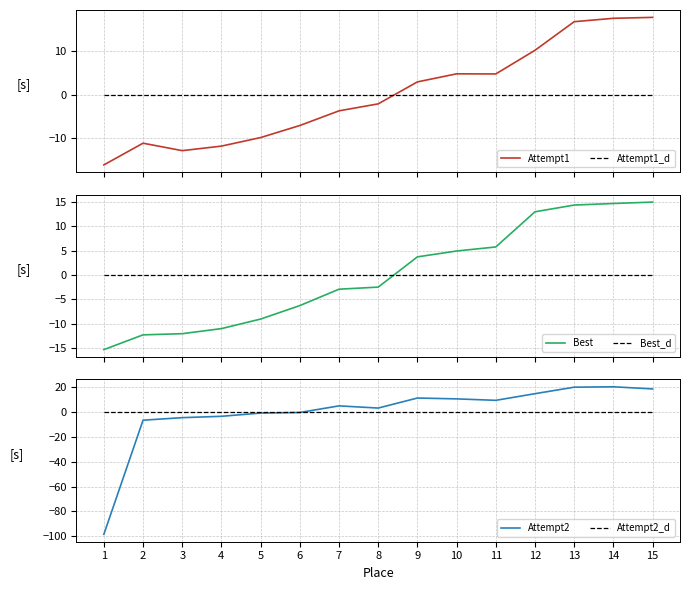

What is the sum of the Best values at 3 and 11?

-6.3